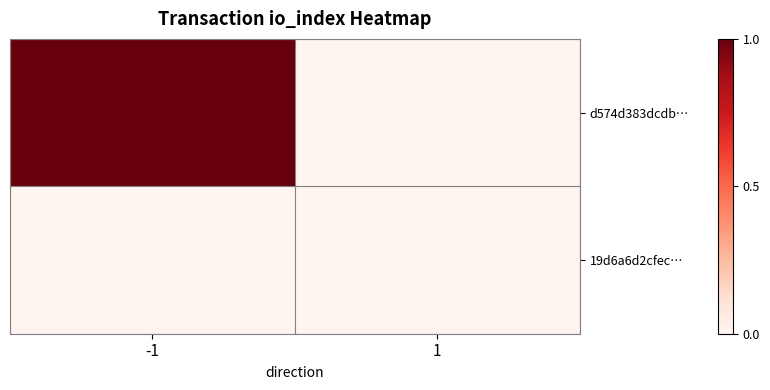

Rank the series at -1 from highest to lowest value.

d574d383dcdb…, 19d6a6d2cfec…